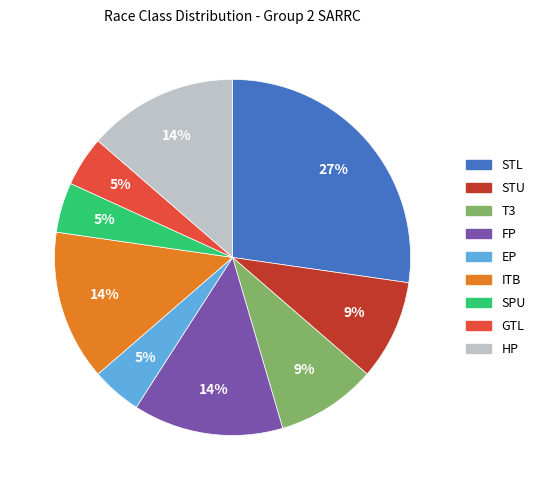

Is the sum of SPU and STL greater than half?

No